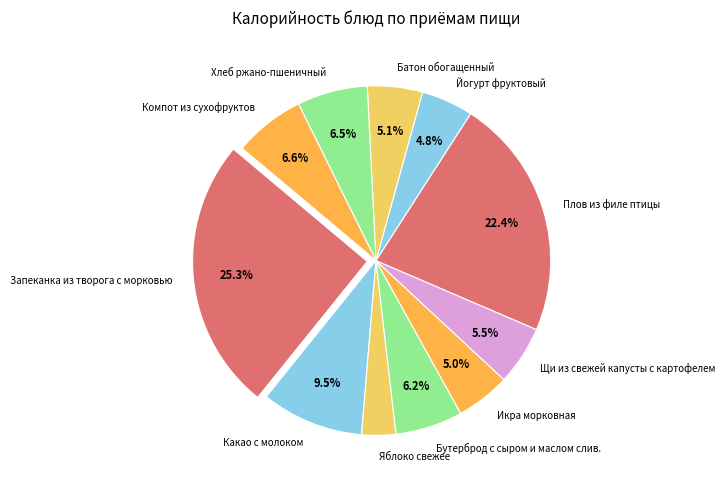

To the nearest percent, what is the difference between the Щи из свежей капусты с картофелем and Плов из филе птицы slice percentages?

17%